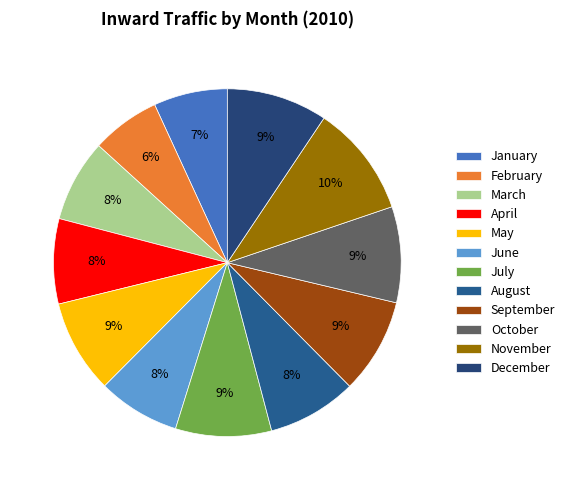

How many slices are in this pie chart?

12